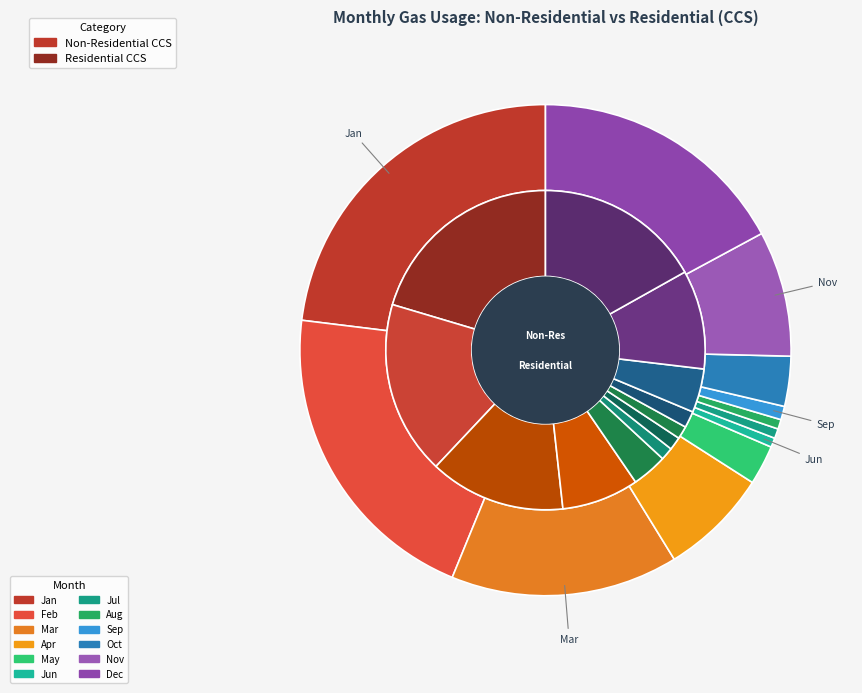

Count the number of slices in the pie.

12